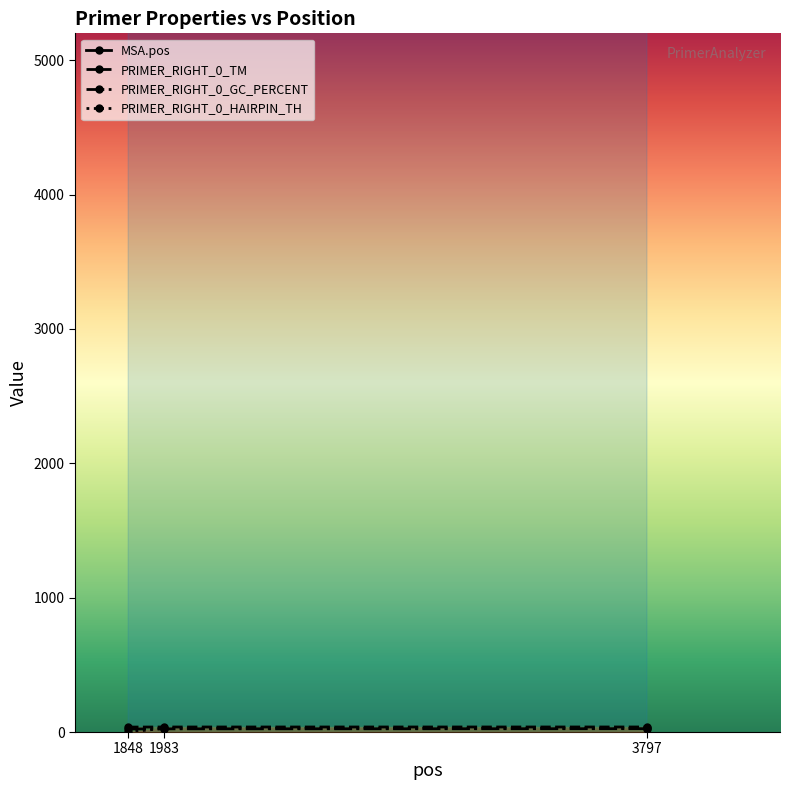

Between 3797 and 1848, which is larger?

3797